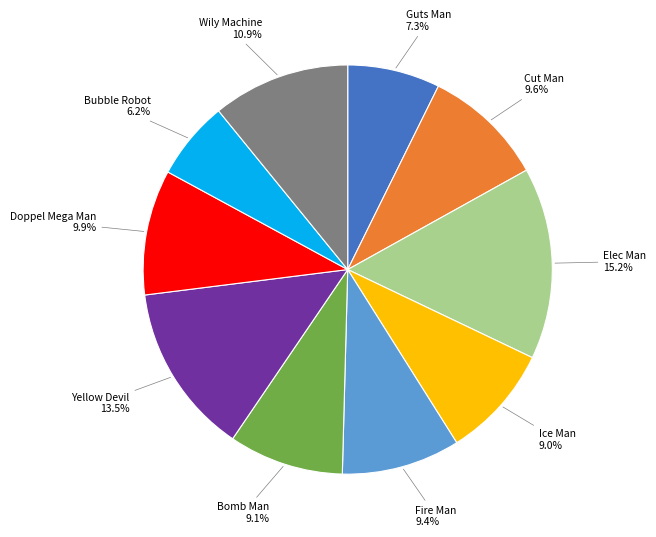

How many segments does this pie chart have?

10